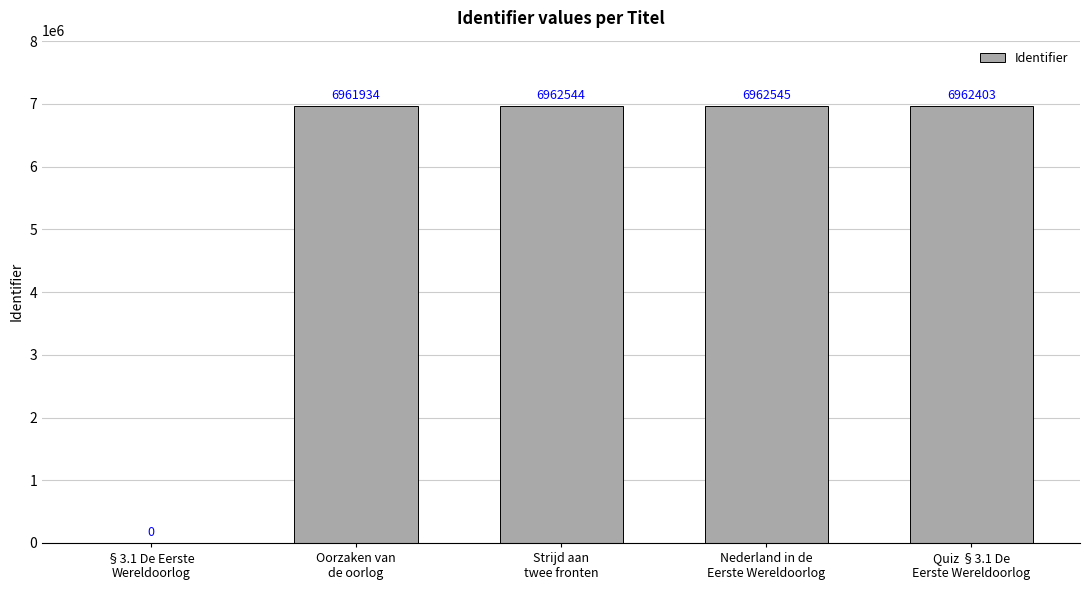

What is the sum of the values at §3.1 De Eerste
Wereldoorlog and Oorzaken van
de oorlog?

6961934